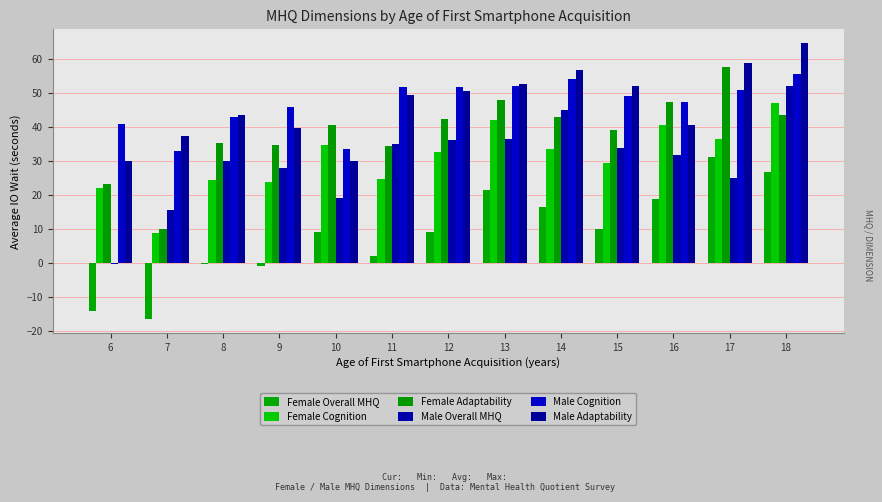

The Male Adaptability series shows 41.0 at 17. True or false?

False